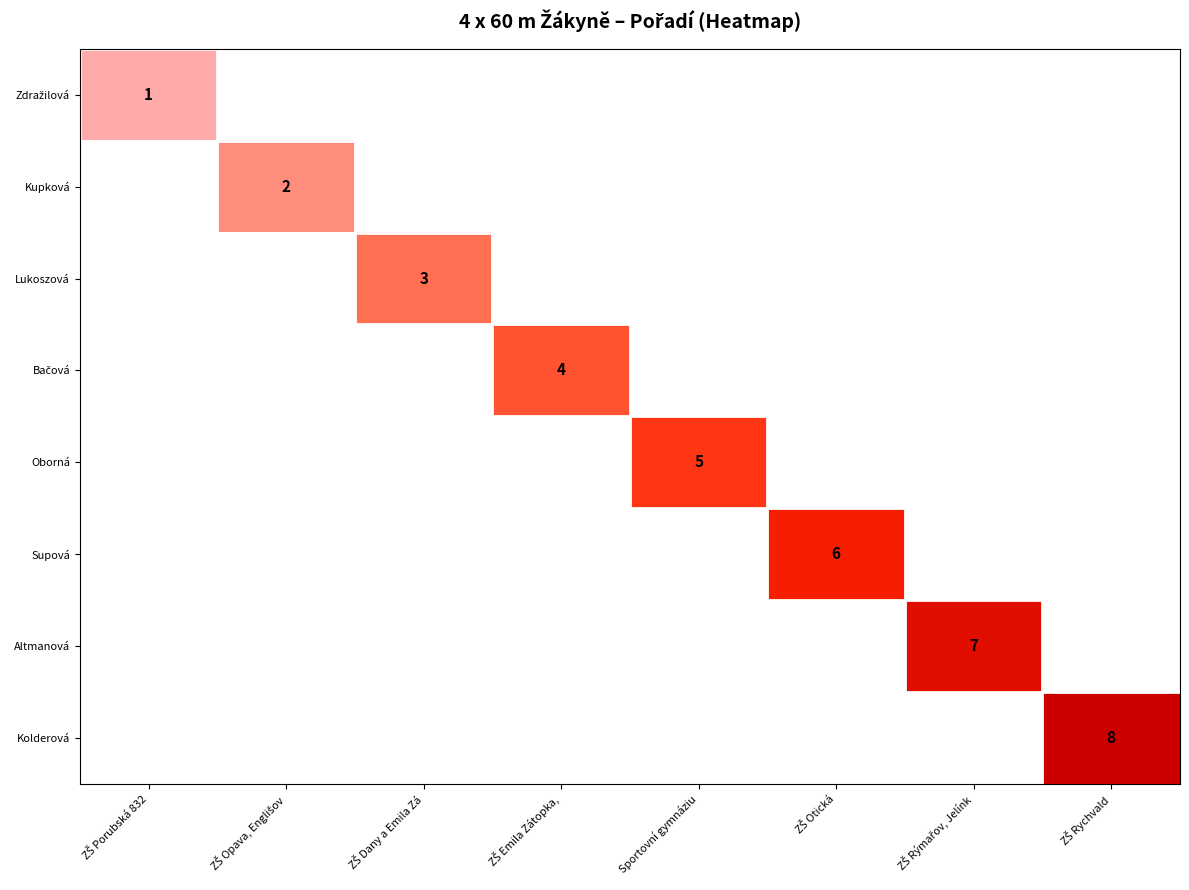

At which label is Zdražilová closest to 1?

ZŠ Porubská 832